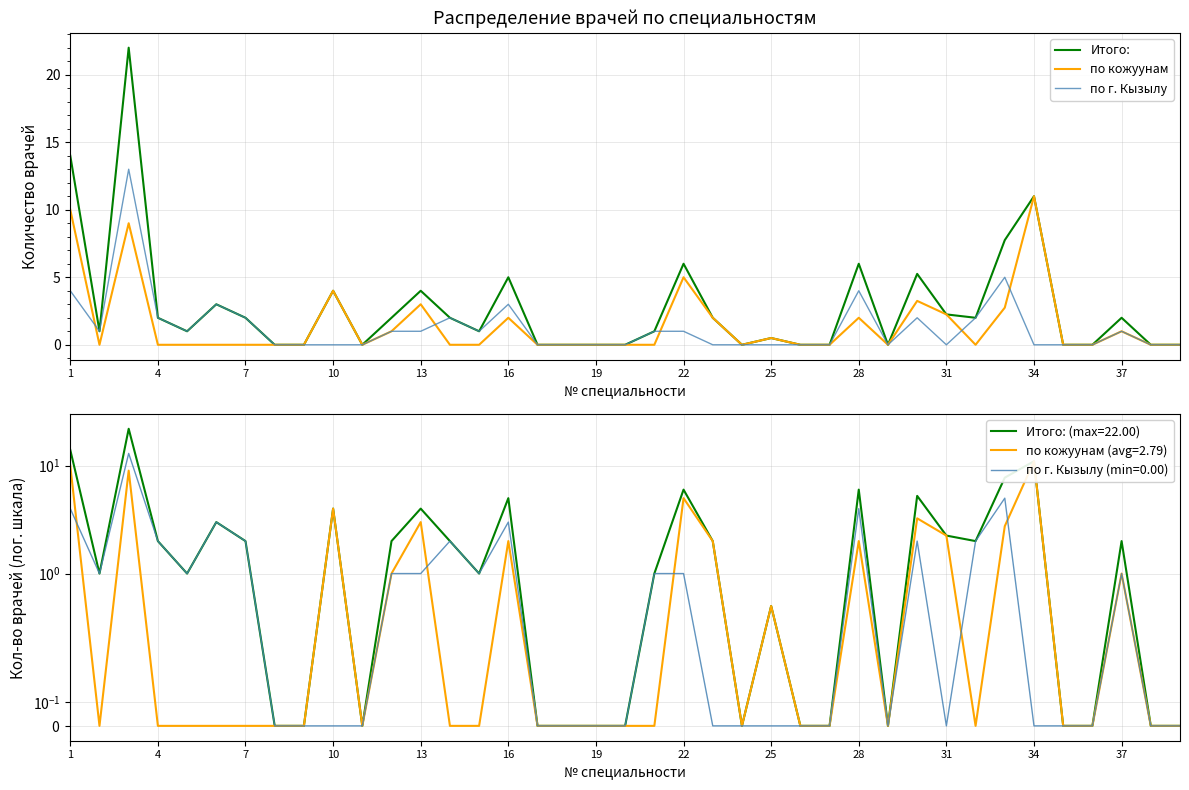

Is this an area chart (filled region under the line)?

No